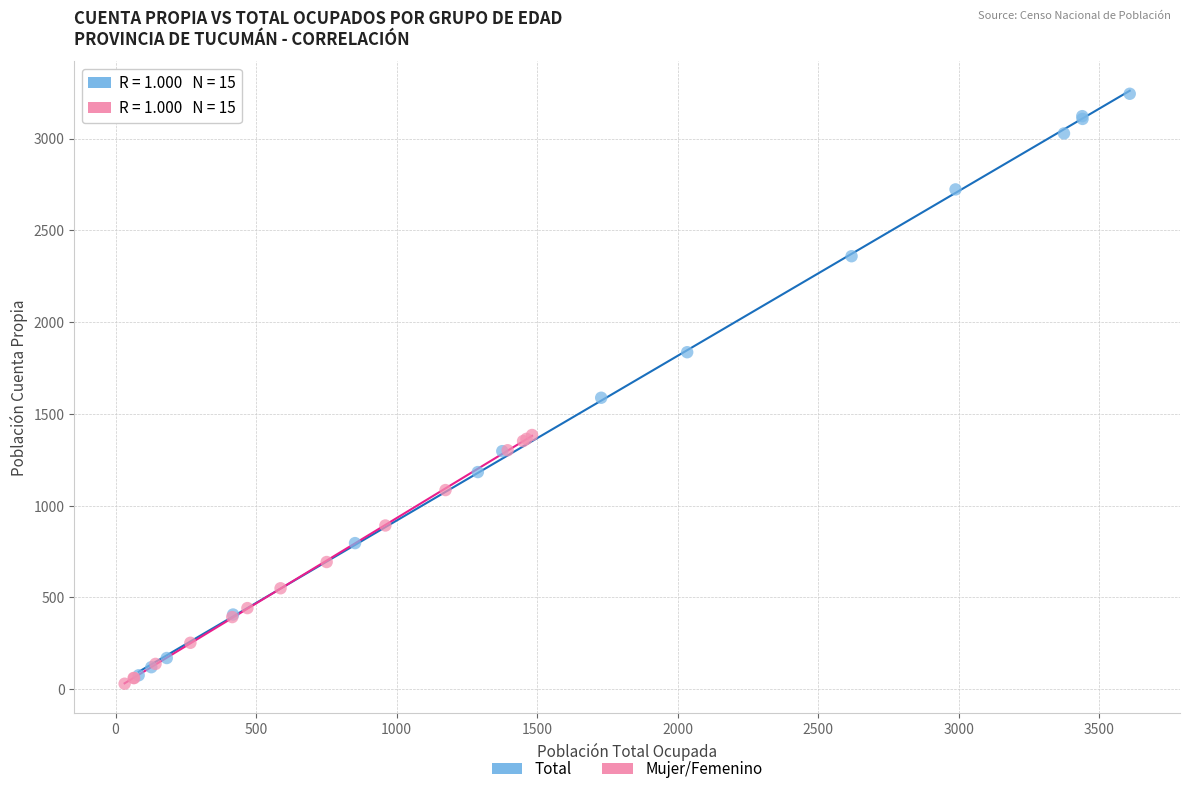

Which series has the largest Y range (max minus min)?

Total